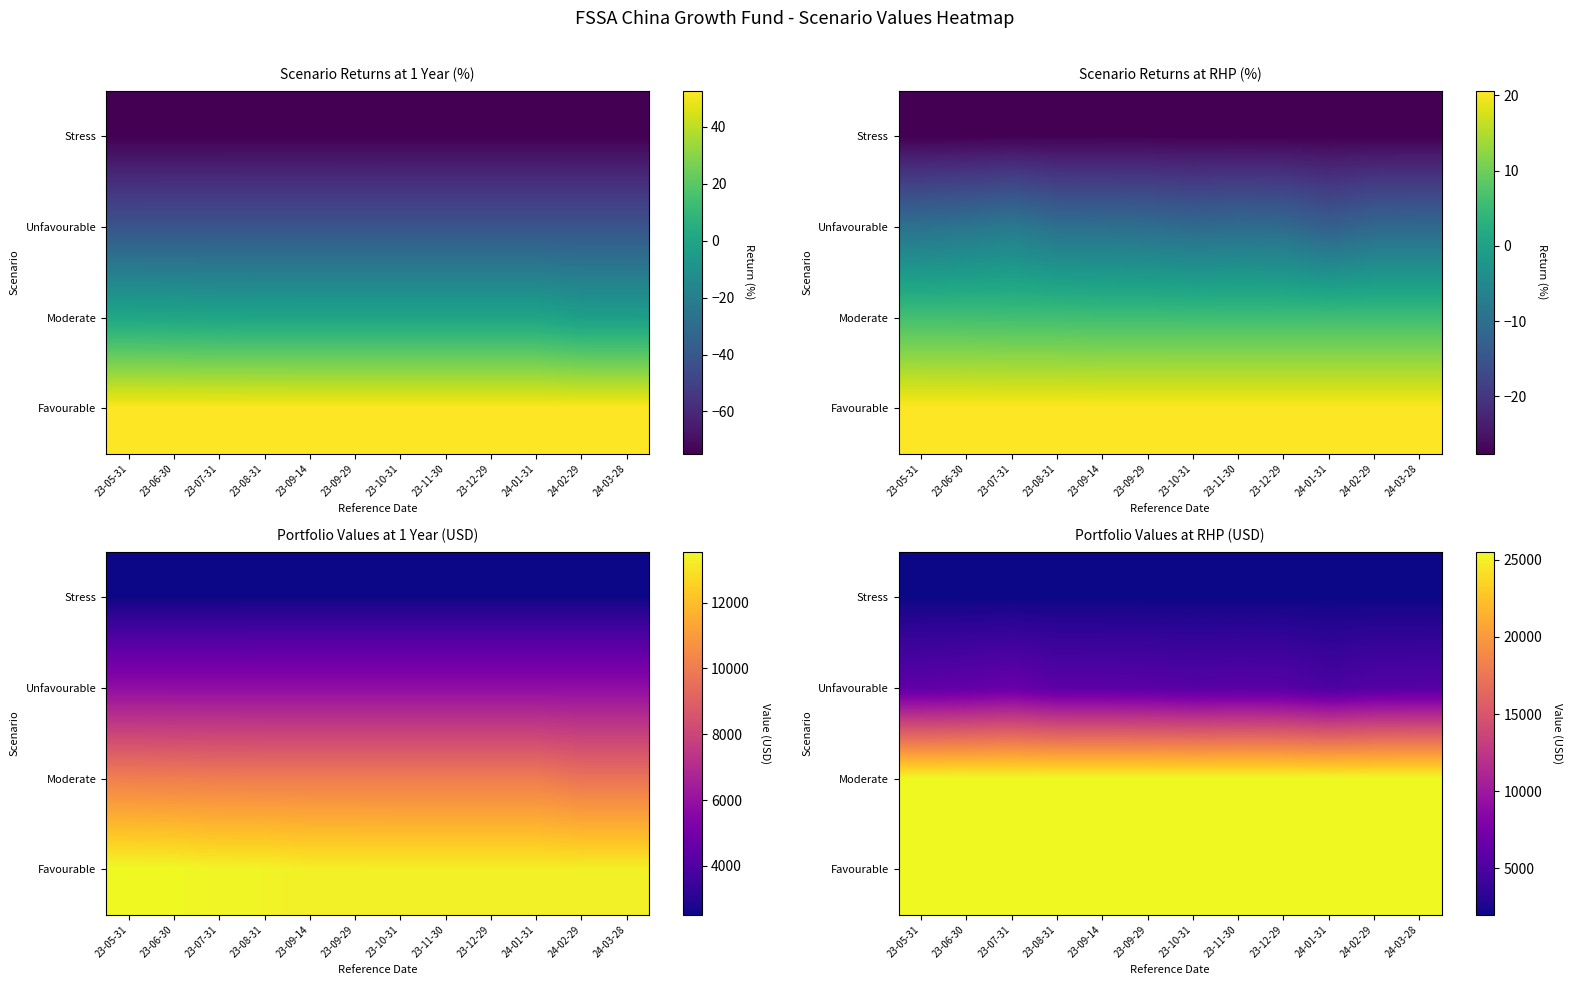

The Unfavourable series shows 1679 at 23-07-31. True or false?

False